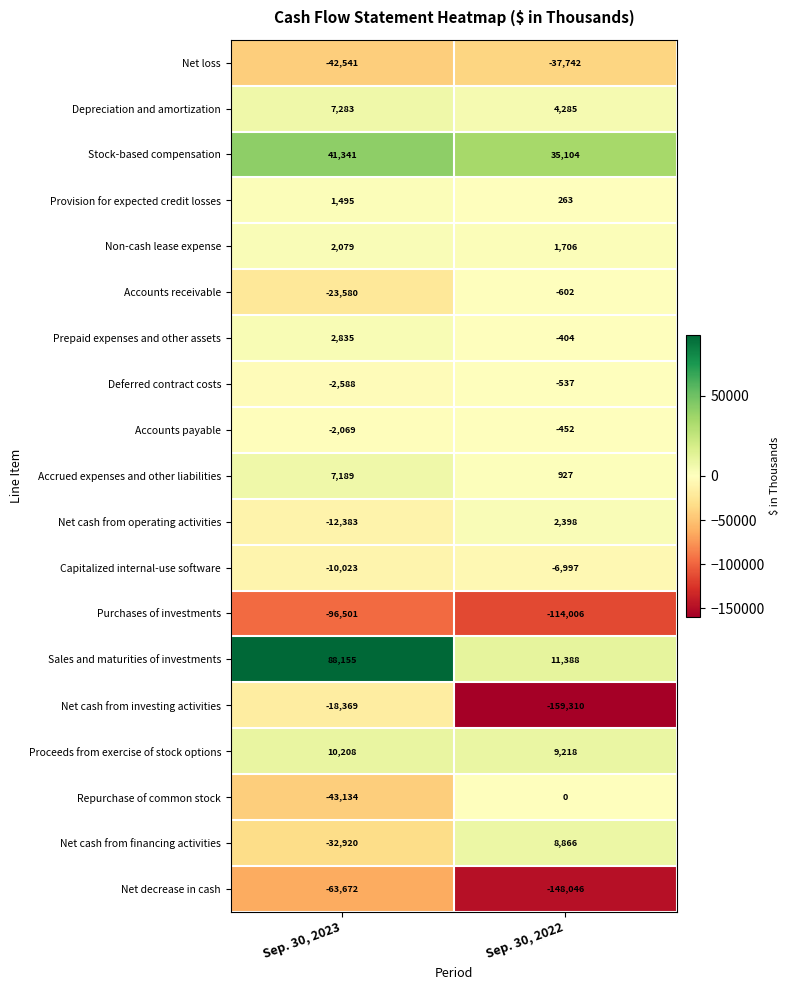

What is the highest value of the Net cash from operating activities series?

2398